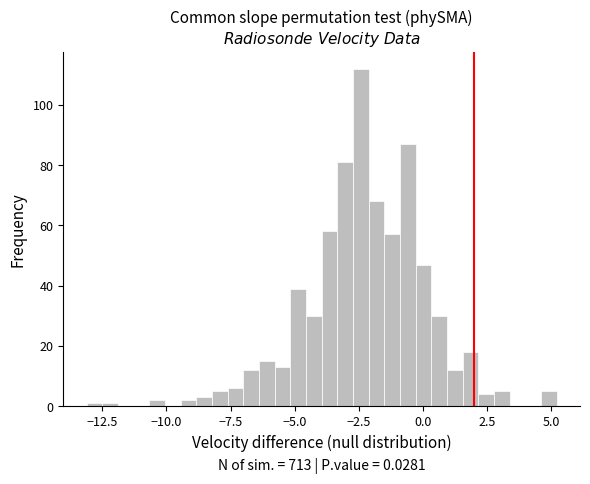

Around what value on the x-axis is the tallest bar? Give the approximate position of its centre, as read against the axis.

-2.5